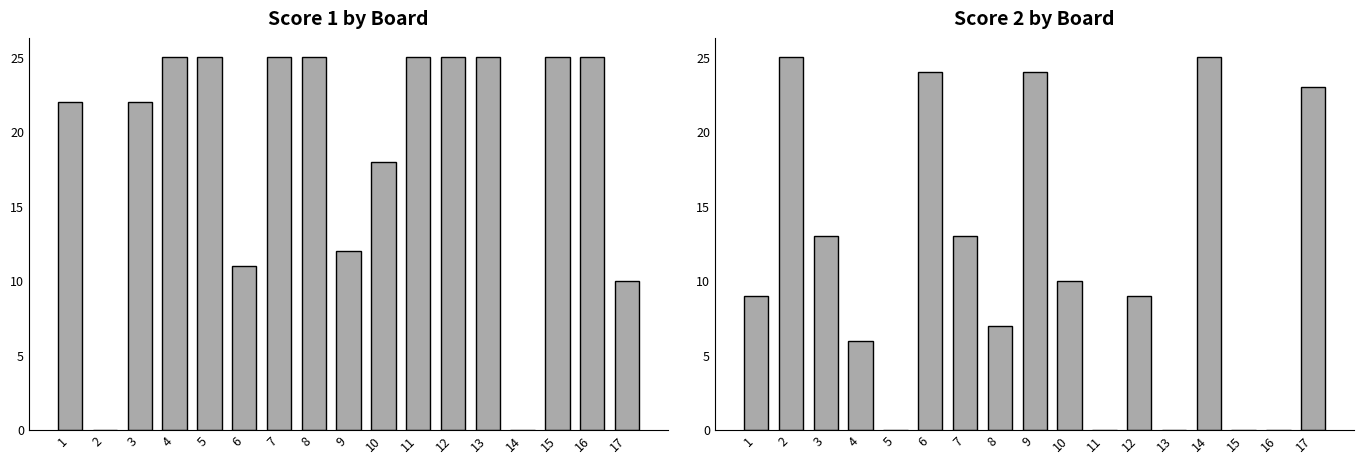

Reading right to left, extract all data points from this chart.

Score 1: 17=10	16=25	15=25	14=0	13=25	12=25	11=25	10=18	9=12	8=25	7=25	6=11	5=25	4=25	3=22	2=0	1=22
Score 2: 17=23	16=0	15=0	14=25	13=0	12=9	11=0	10=10	9=24	8=7	7=13	6=24	5=0	4=6	3=13	2=25	1=9